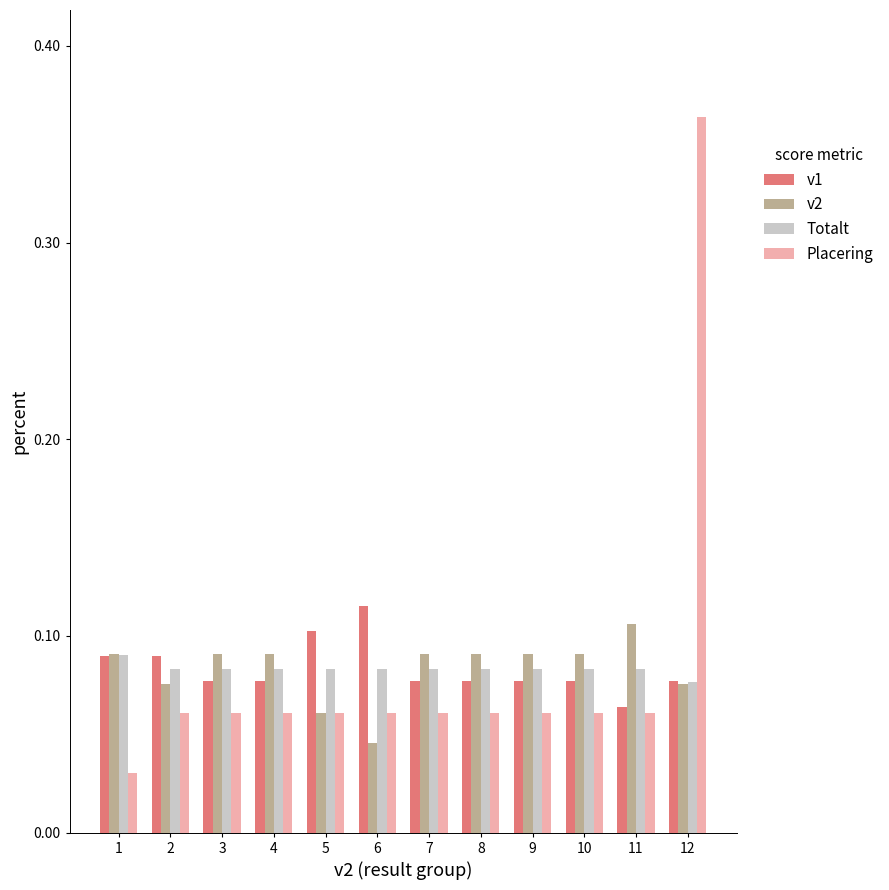

The Totalt series shows 0.1 at 6. True or false?

True